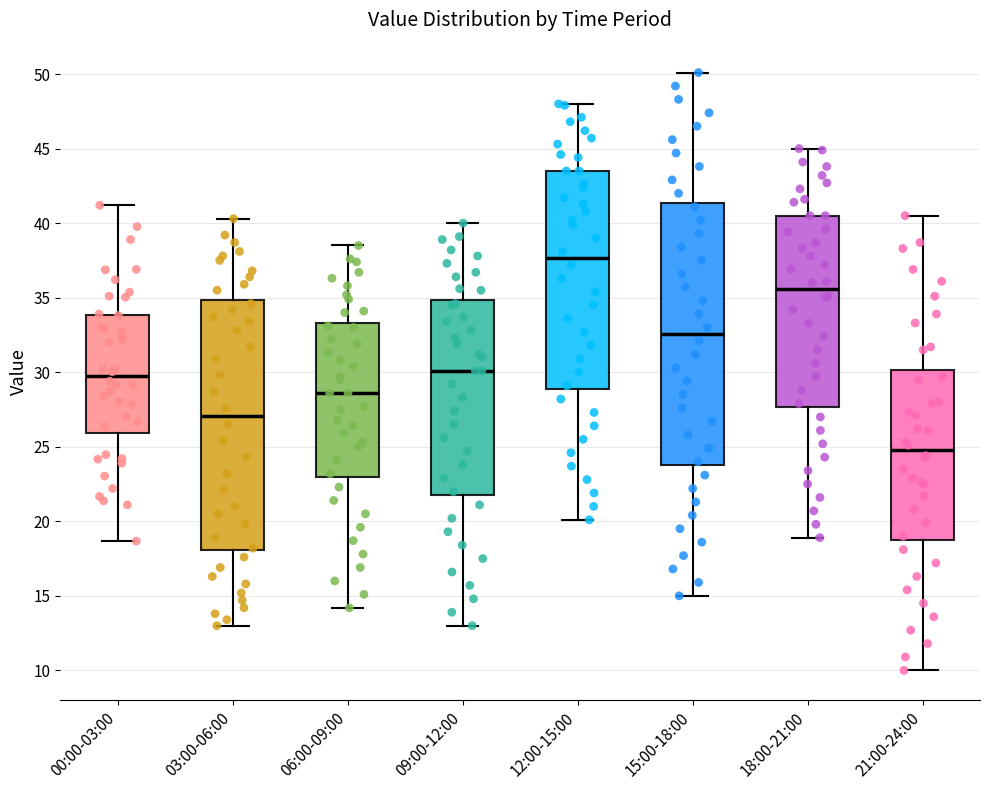

Reading left to right, read every box against the y-axis: the position of its median line, the range the box covers, and the ends of its whiskers. The values are not printed on the chart, so give them approximately, as read against the axis.

00:00-03:00: median 29.5, box 26.0 to 34.0, whiskers 18.5 to 41.0
03:00-06:00: median 27.0, box 18.0 to 35.0, whiskers 13.0 to 40.5
06:00-09:00: median 28.5, box 23.0 to 33.5, whiskers 14.0 to 38.5
09:00-12:00: median 30.0, box 22.0 to 35.0, whiskers 13.0 to 40.0
12:00-15:00: median 37.5, box 29.0 to 43.5, whiskers 20.0 to 48.0
15:00-18:00: median 32.5, box 24.0 to 41.5, whiskers 15.0 to 50.0
18:00-21:00: median 35.5, box 27.5 to 40.5, whiskers 19.0 to 45.0
21:00-24:00: median 25.0, box 19.0 to 30.0, whiskers 10.0 to 40.5